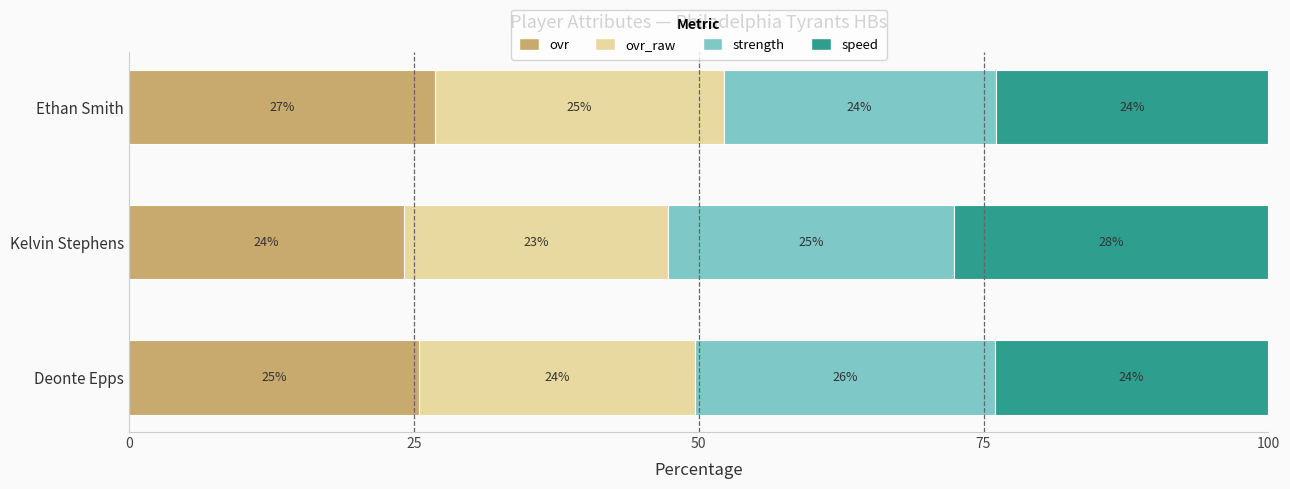

Where is ovr nearest to the value 25?

Deonte Epps